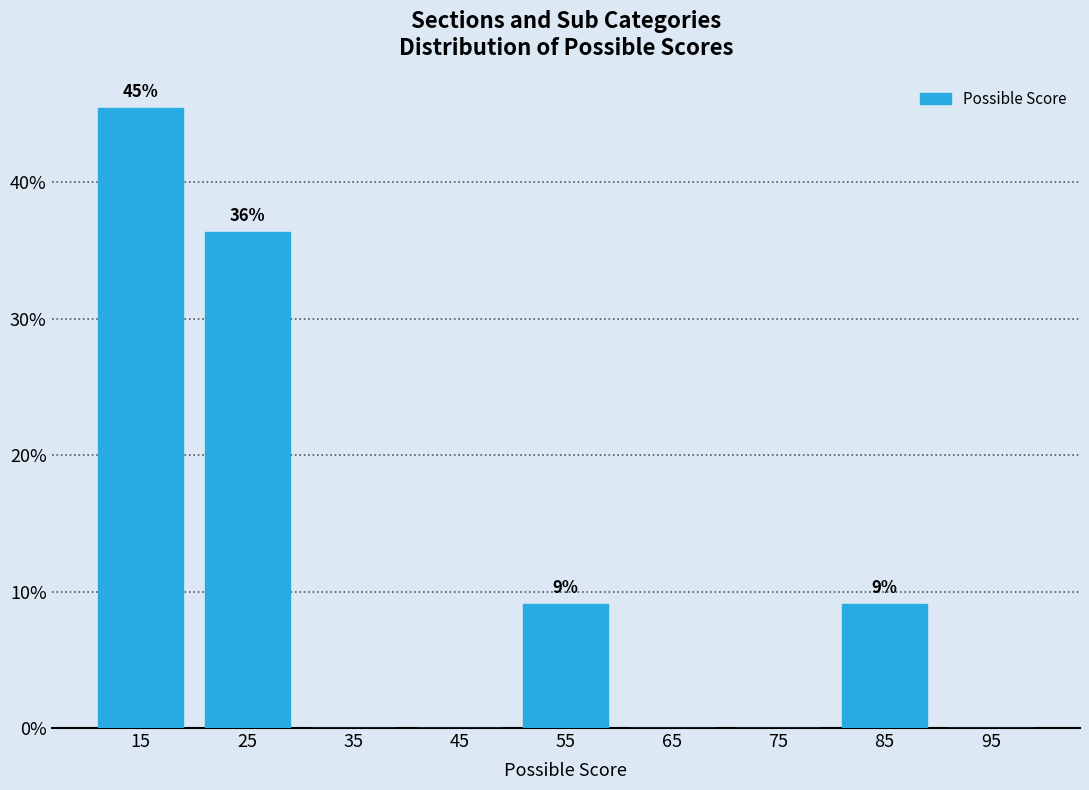

Over which range of the x-axis is the bar tallest?

10 to 20